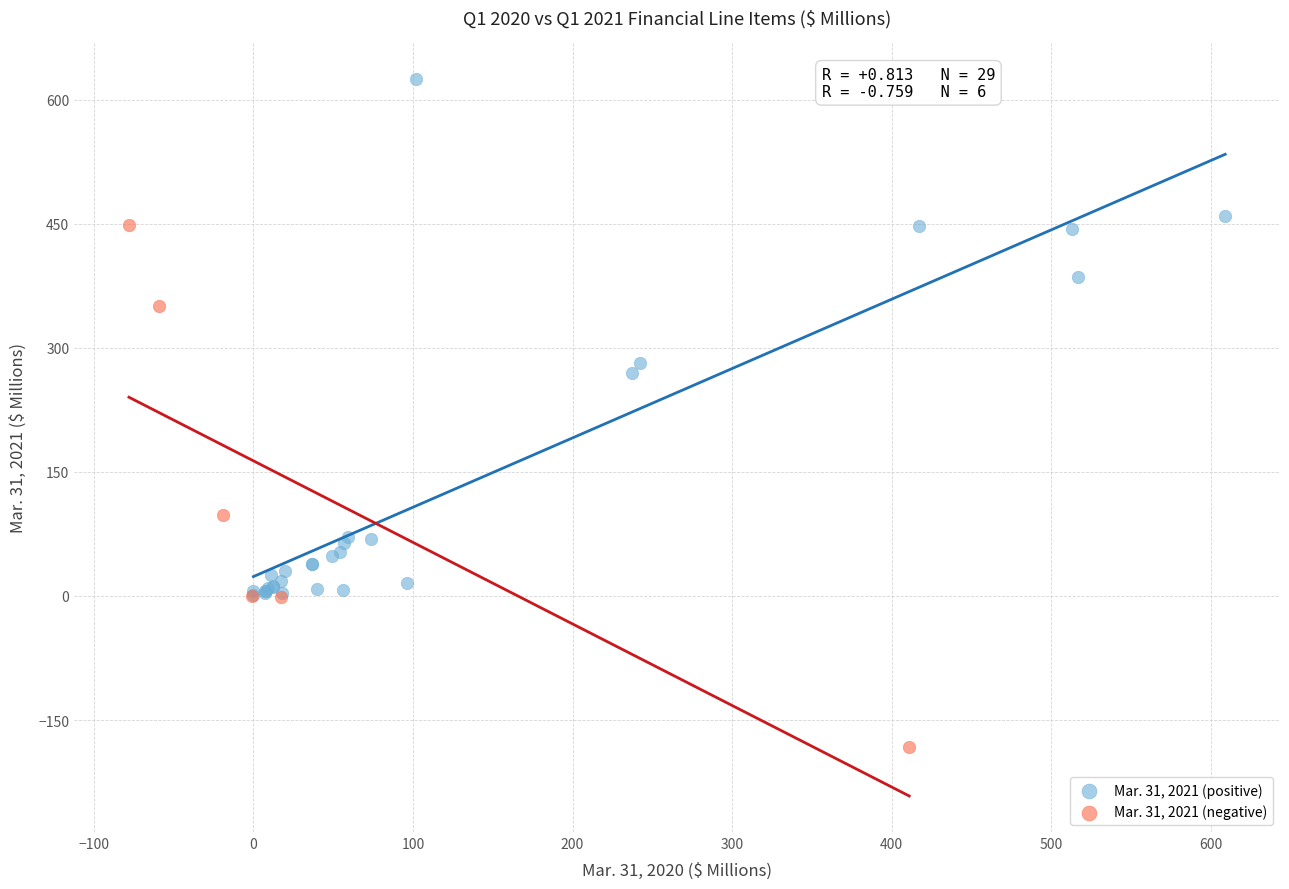

Which series reaches the maximum Y coordinate?

Mar. 31, 2021 (positive)